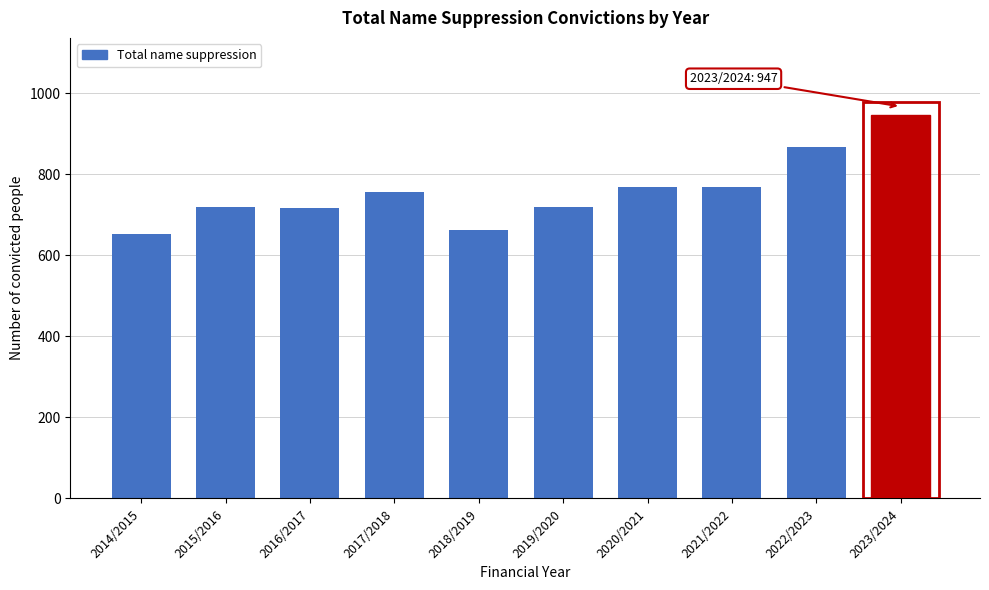

What is the change in value from 2015/2016 to 2018/2019?

-57